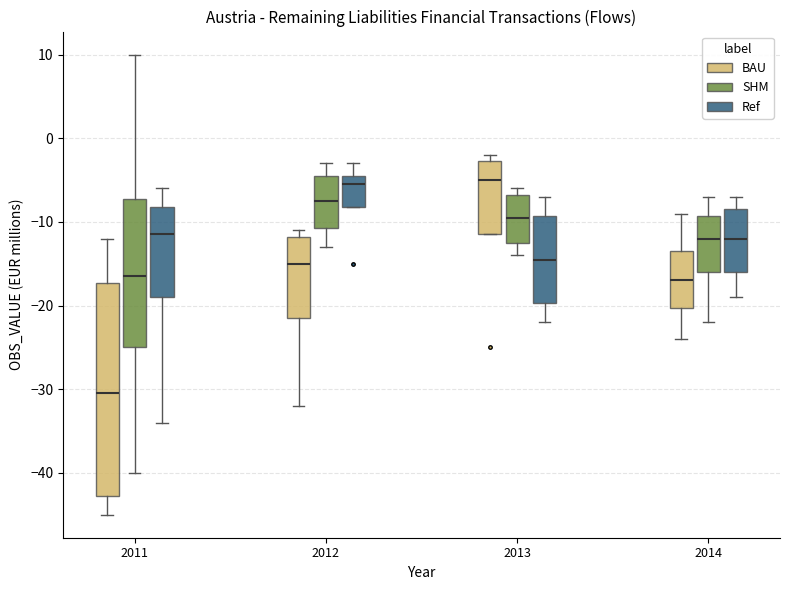

Comparing the boxes themselves (not the whiskers), which one is the tallest?

2011 (BAU)